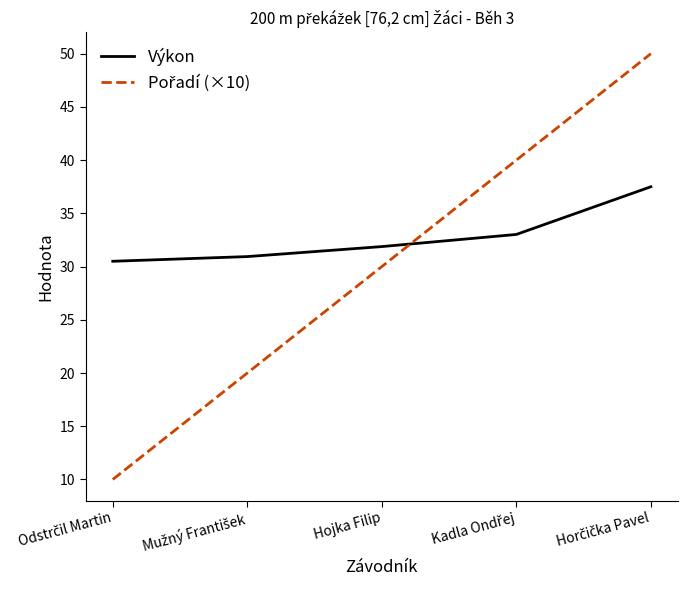

What is the difference between the maximum and second lowest values in the Výkon series?

6.6